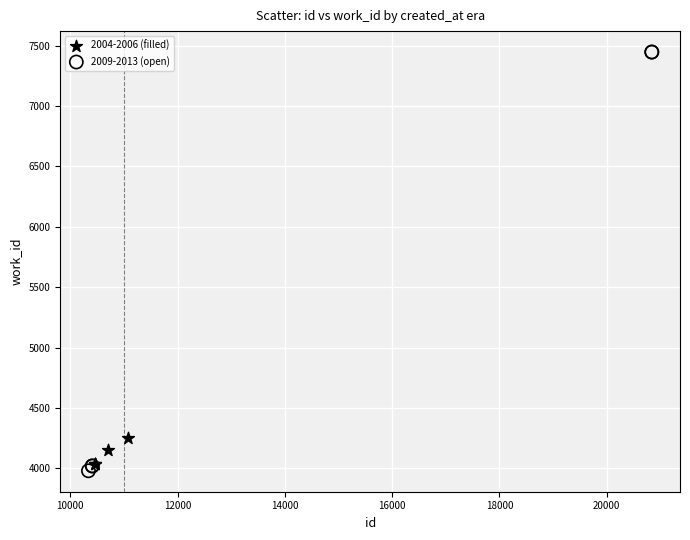

What are all the series names shown in the legend?

2004-2006 (filled), 2009-2013 (open)